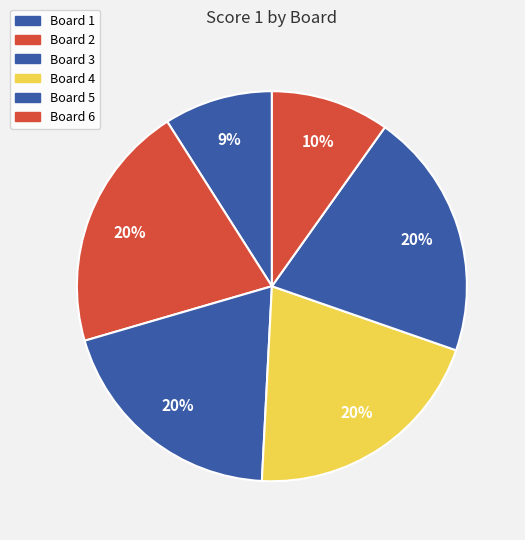

Count the number of slices in the pie.

6